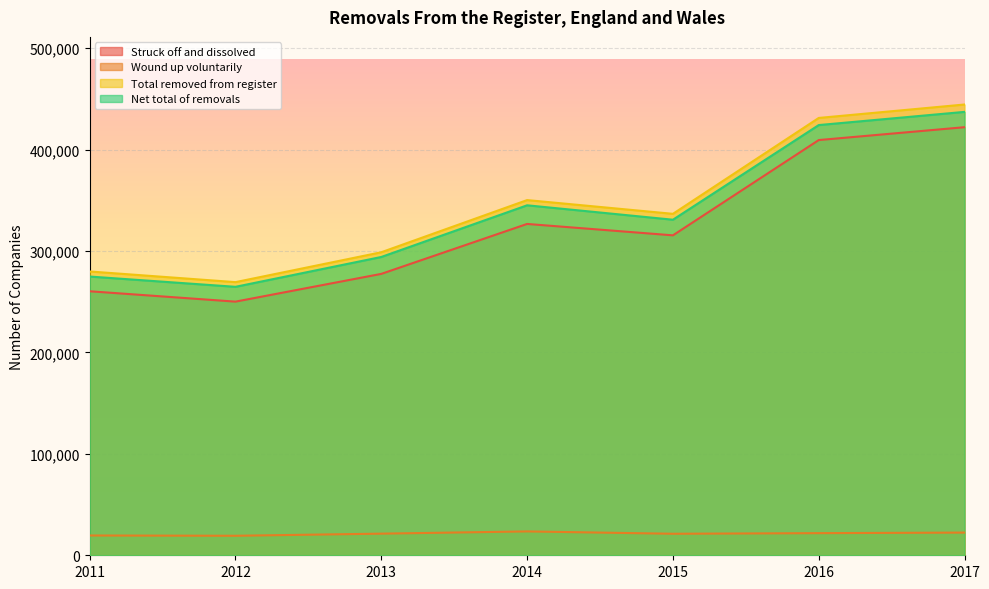

Reading left to right, extract all data points from this chart.

Struck off and dissolved: 2011=260367	2012=250133	2013=277504	2014=326746	2015=315506	2016=409468	2017=422156
Wound up voluntarily: 2011=19515	2012=19237	2013=21328	2014=23535	2015=21220	2016=21820	2017=22380
Total removed from register: 2011=279882	2012=269370	2013=298832	2014=350281	2015=336726	2016=431288	2017=444536
Net total of removals: 2011=274885	2012=264749	2013=294179	2014=345137	2015=330914	2016=424258	2017=437264